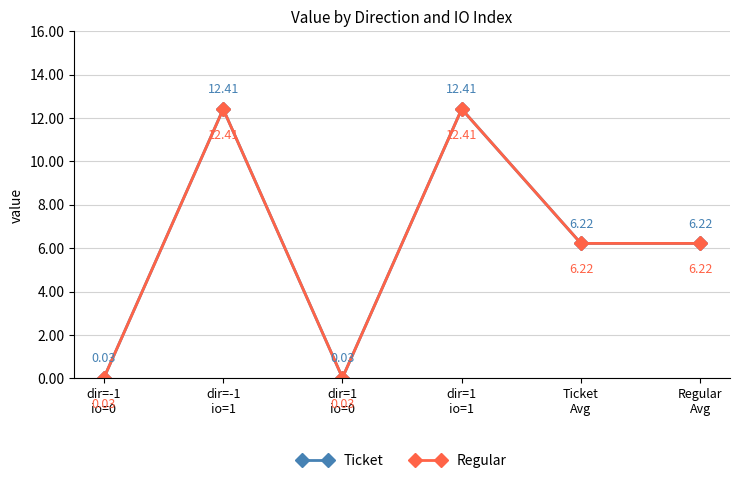

Reading left to right, transcribe all the data shown in this chart.

Ticket: dir=-1
io=0=0.0	dir=-1
io=1=12.4	dir=1
io=0=0.0	dir=1
io=1=12.4	Ticket
Avg=6.2	Regular
Avg=6.2
Regular: dir=-1
io=0=0.0	dir=-1
io=1=12.4	dir=1
io=0=0.0	dir=1
io=1=12.4	Ticket
Avg=6.2	Regular
Avg=6.2